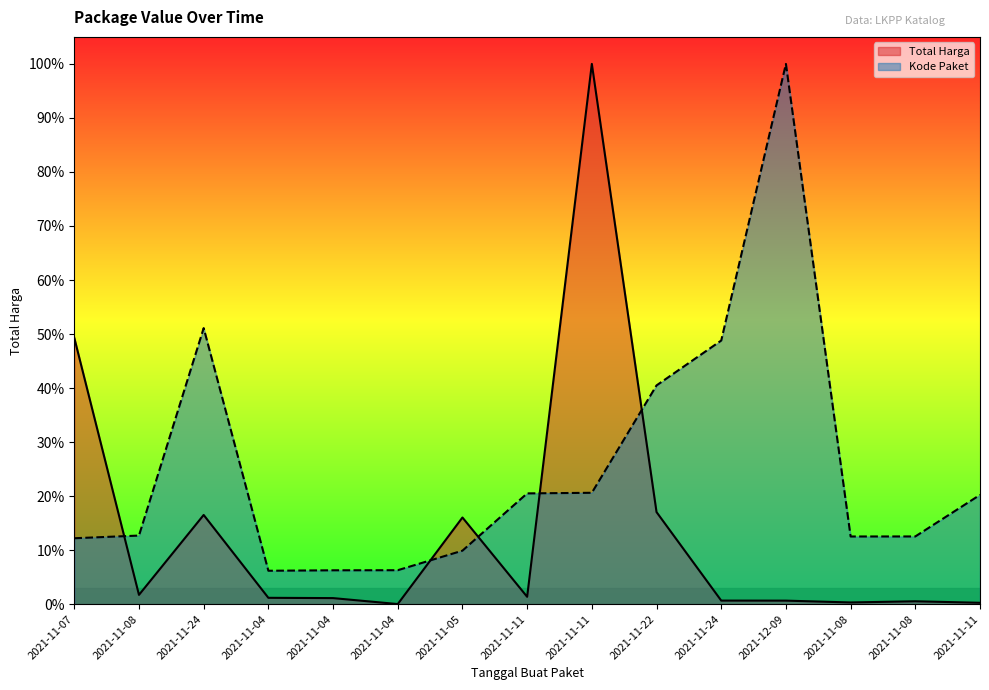

How many series are shown in this chart?

2